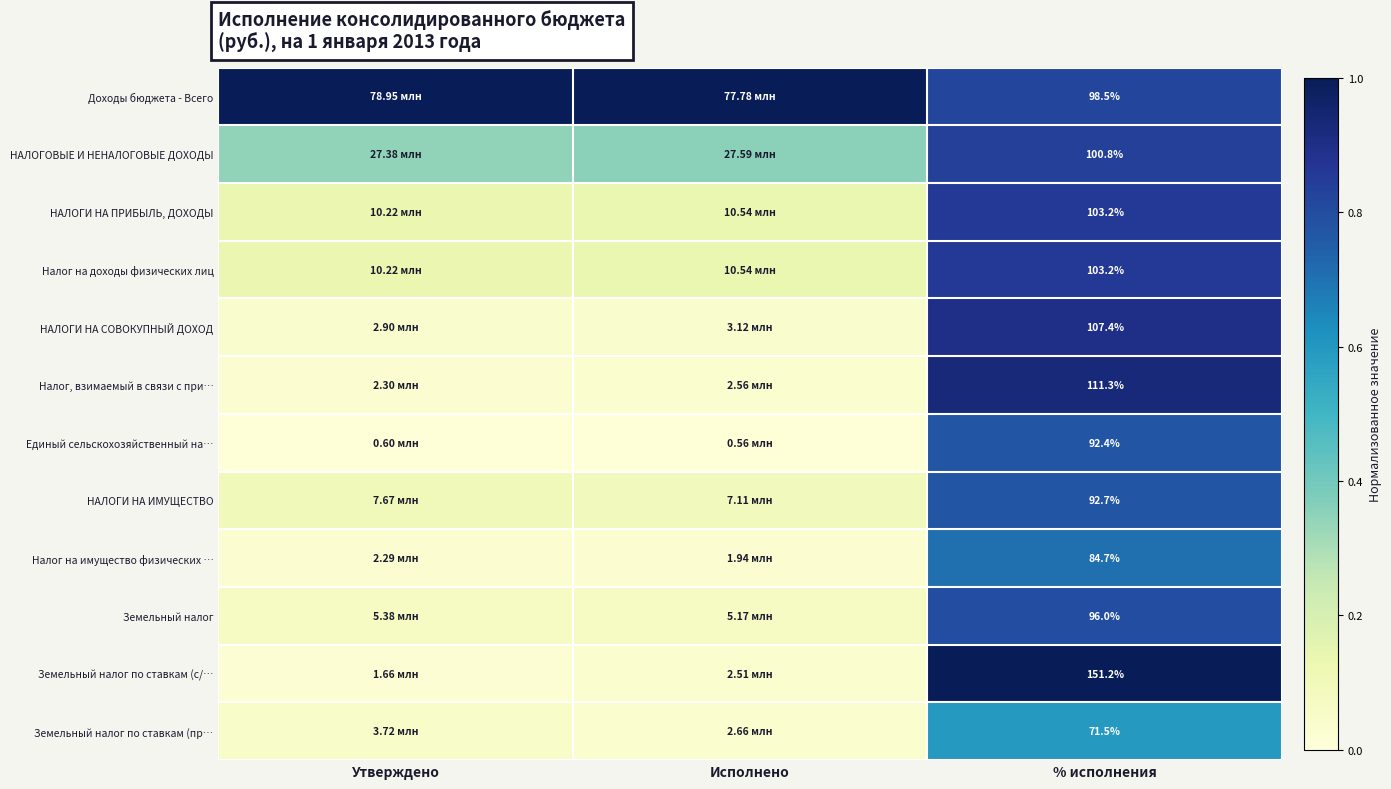

What is the sum of the Земельный налог по ставкам (пр… values at Исполнено and Утверждено?

0.1